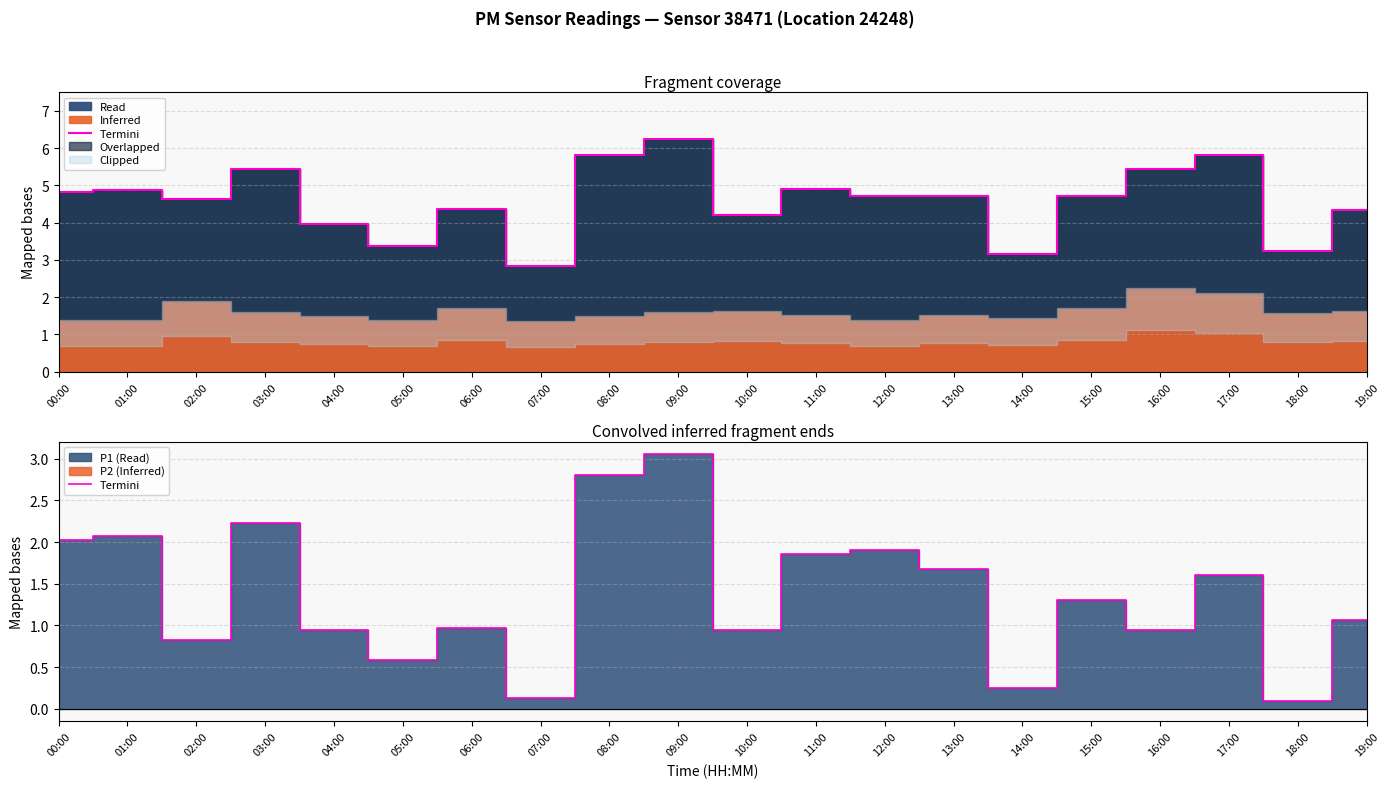

Between 11:00 and 13:00, which is larger?

11:00